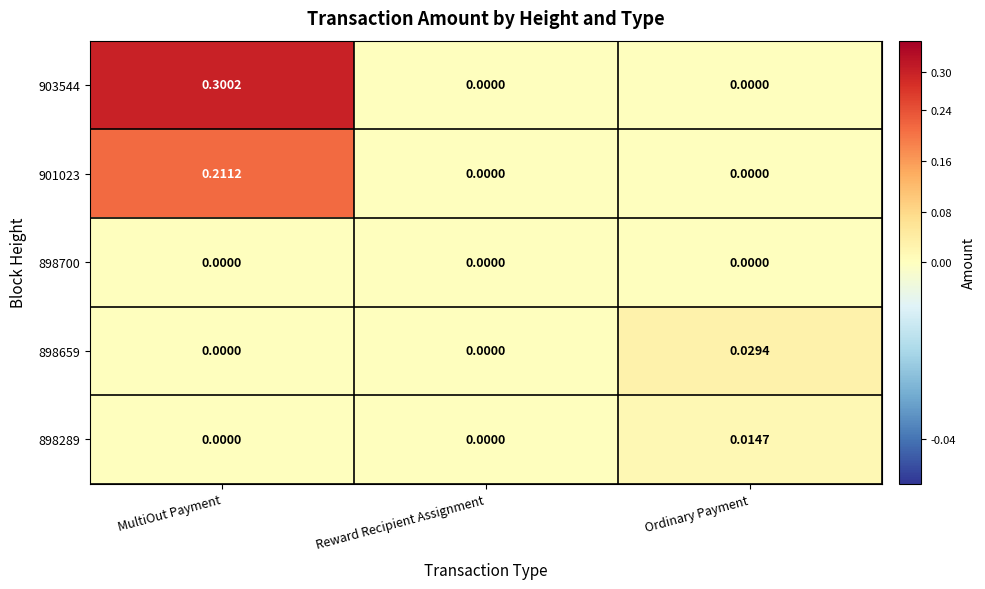

Which label corresponds to the largest value in the chart?

MultiOut Payment